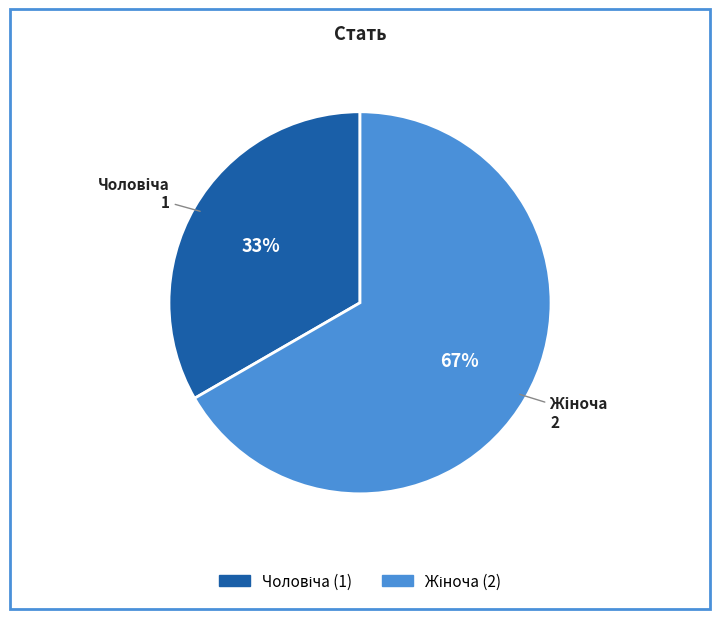

Does any single category account for the majority?

Yes